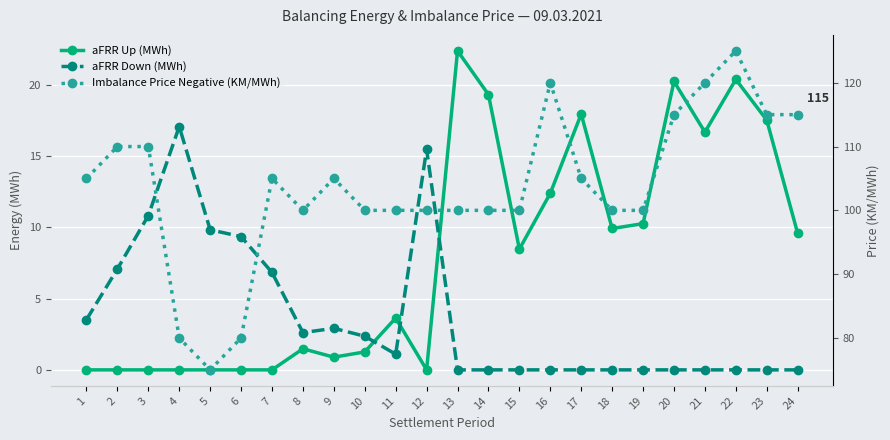

How many interior local peaks does the aFRR Up (MWh) series have?

6